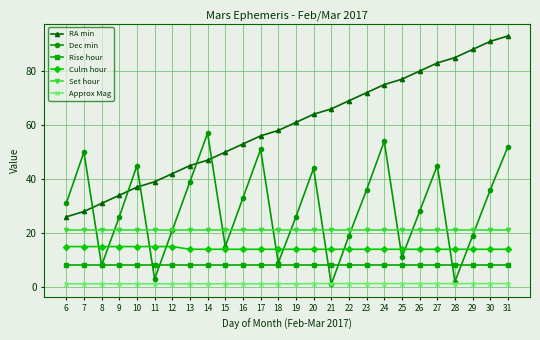

True or false: Rise hour and Set hour intersect in this chart.

False